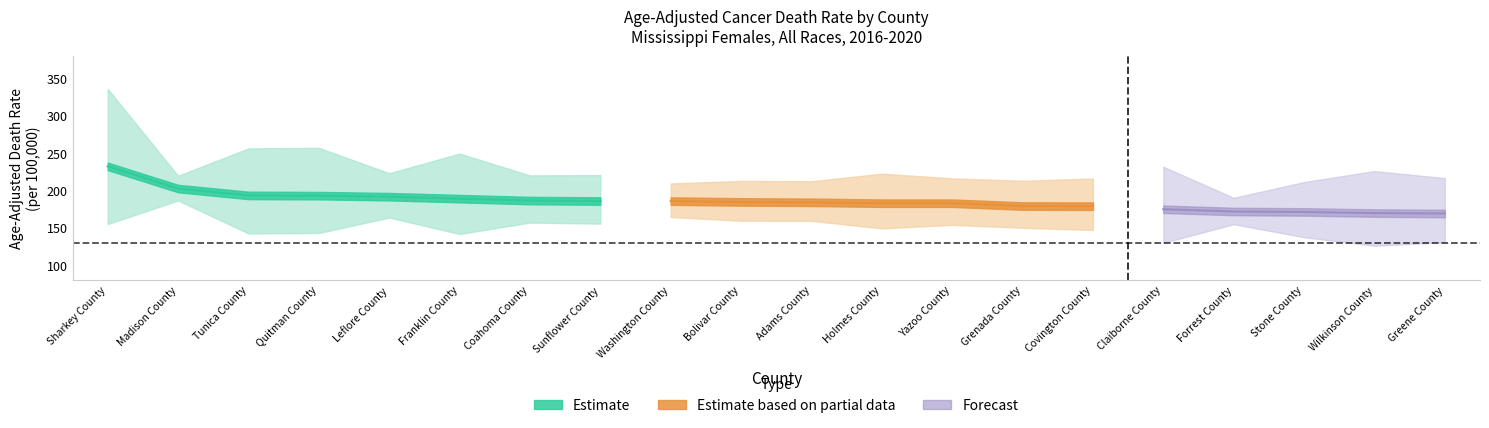

Is this an area chart (filled region under the line)?

No